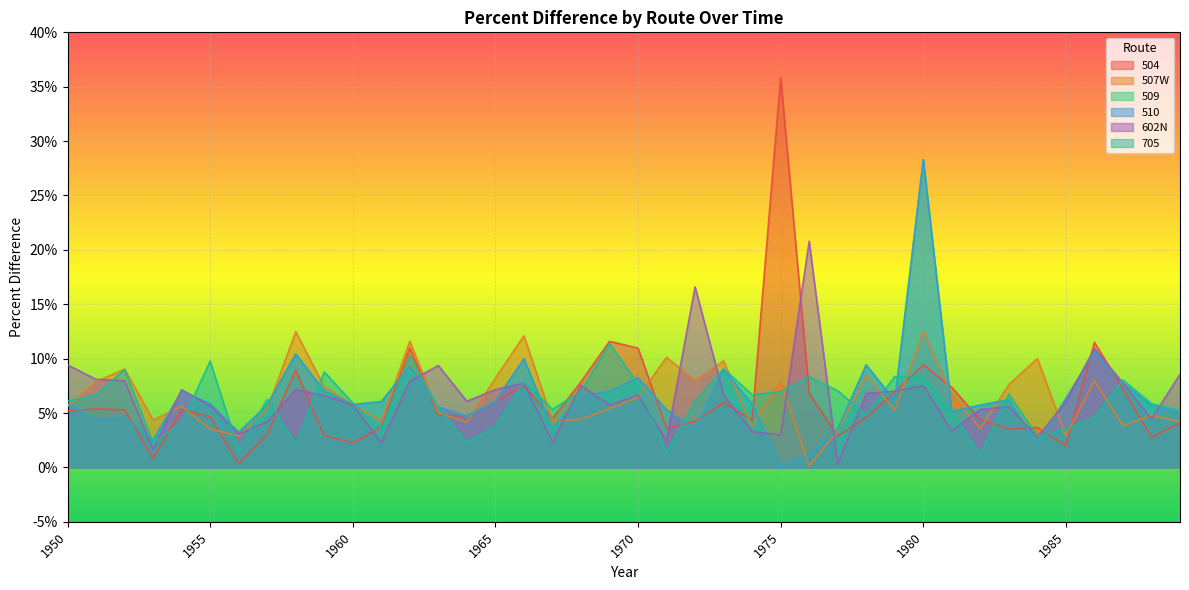

How many 705 values are between 0 and 1?

40